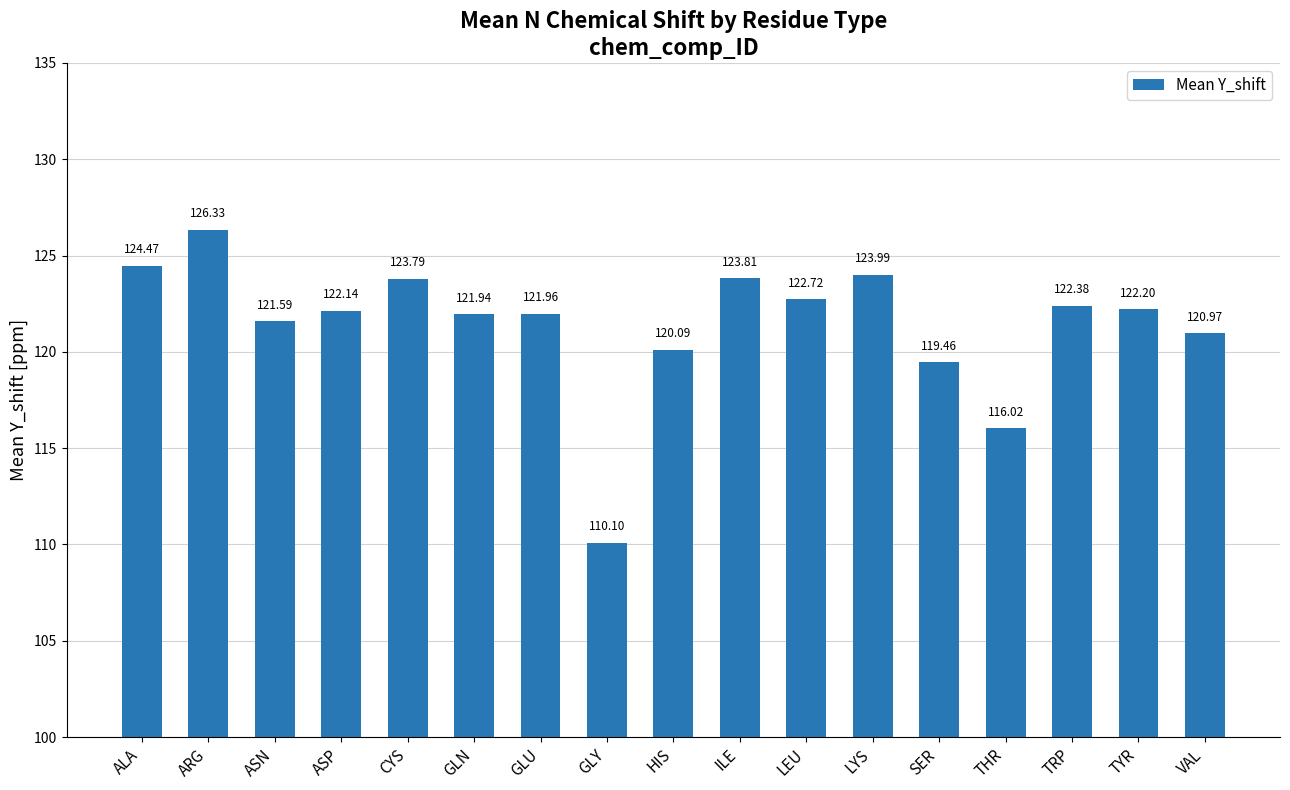

Rank the categories by value from highest to lowest.

ARG, ALA, LYS, ILE, CYS, LEU, TRP, TYR, ASP, GLU, GLN, ASN, VAL, HIS, SER, THR, GLY